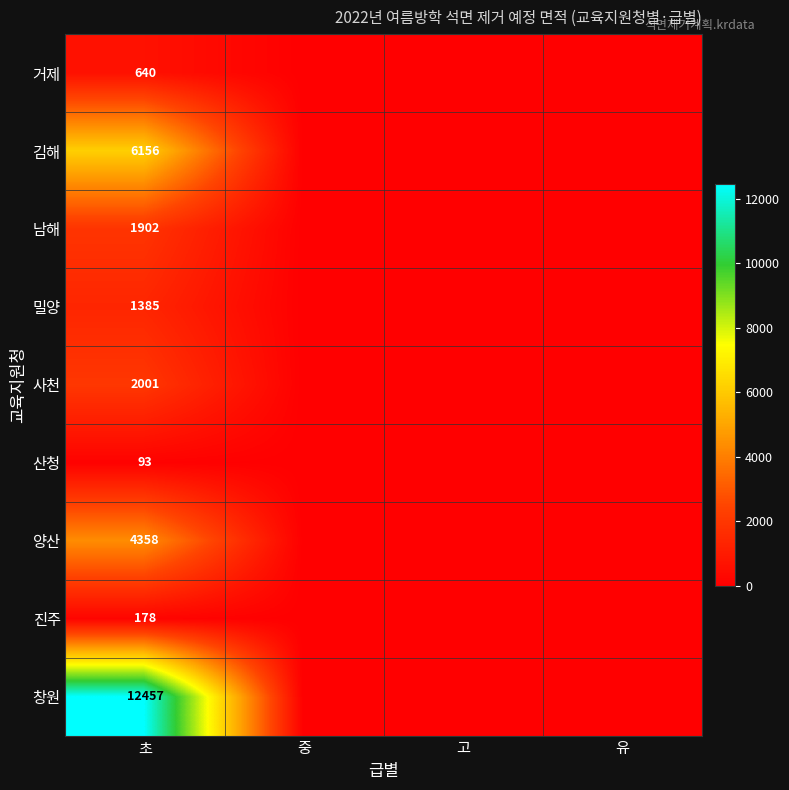

What is the total value across all series at 초?

29170